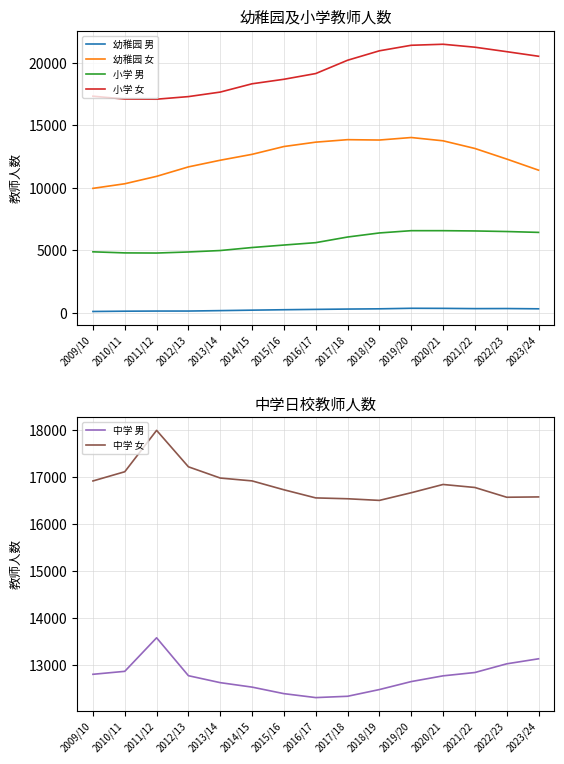

What is the label of the 4th point from the right?

2020/21